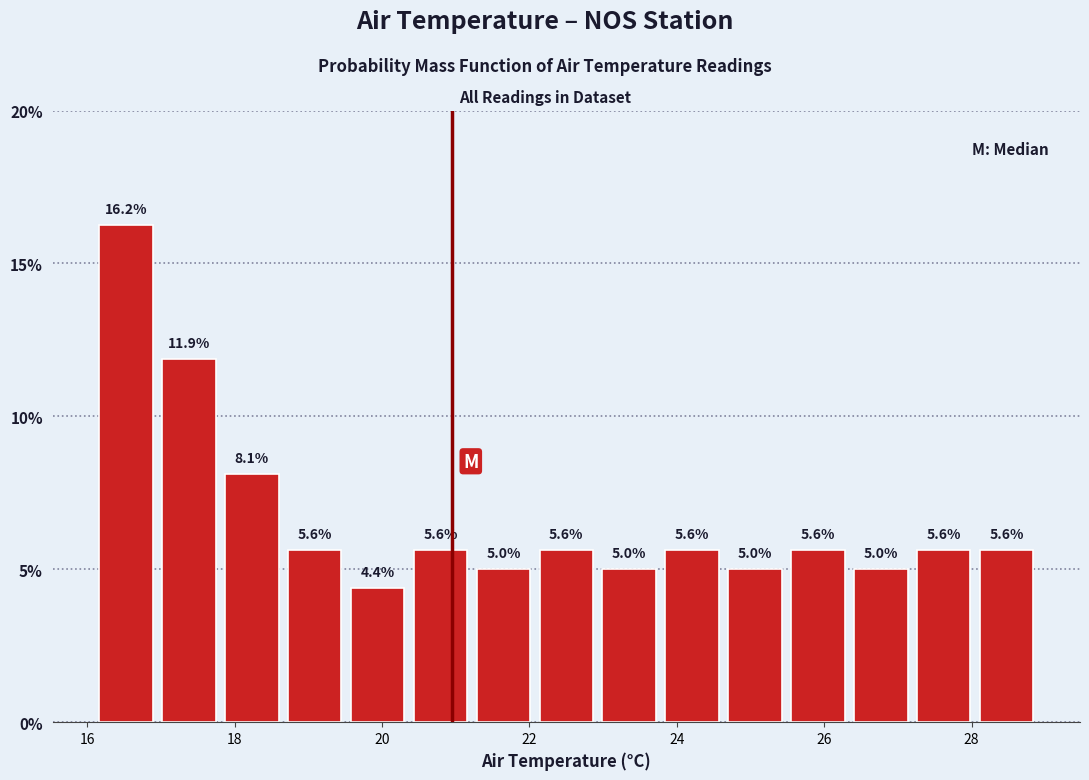

What is the height of the bar covering 25.4 to 26.4 on the x-axis? The bar edges are not printed on the chart, so give them approximately, as read against the axis.

5.6